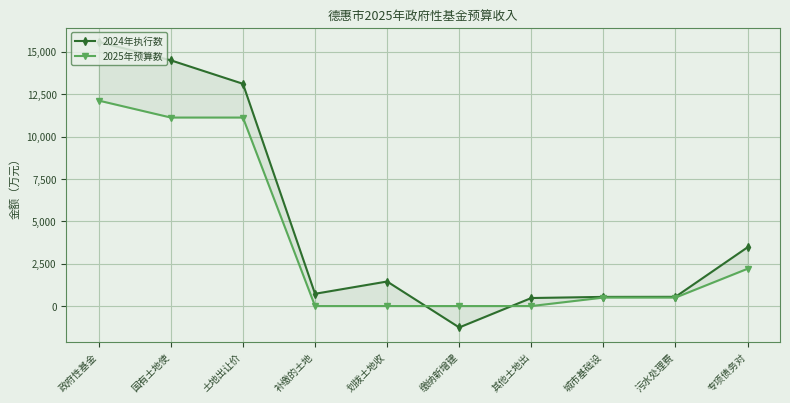

How many data points in 2024年执行数 are above 1448?

4